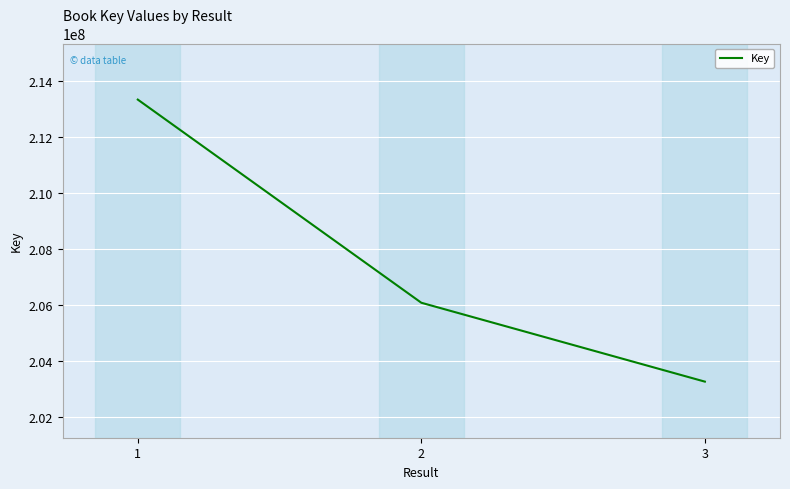

Which label corresponds to the smallest value in the chart?

3